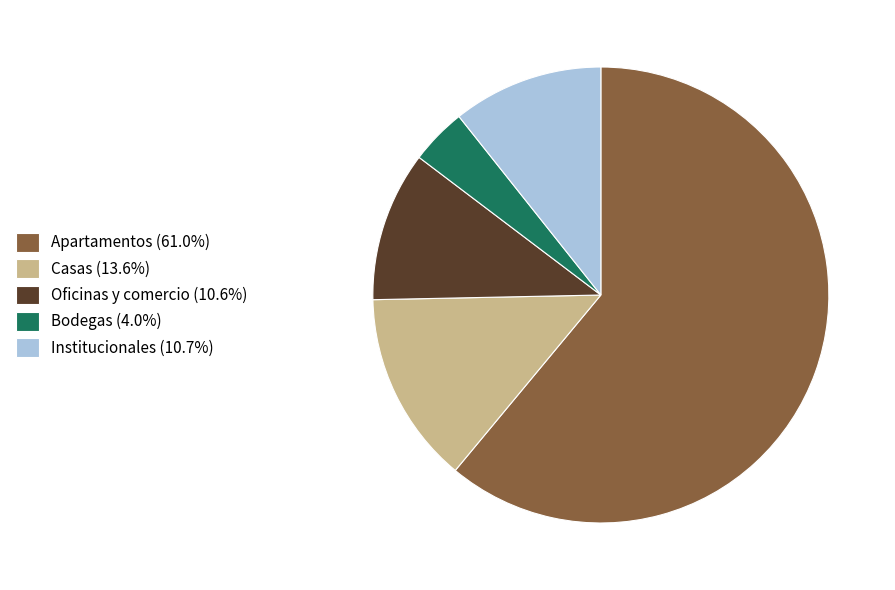

Which category has the smallest portion of the pie?

Bodegas